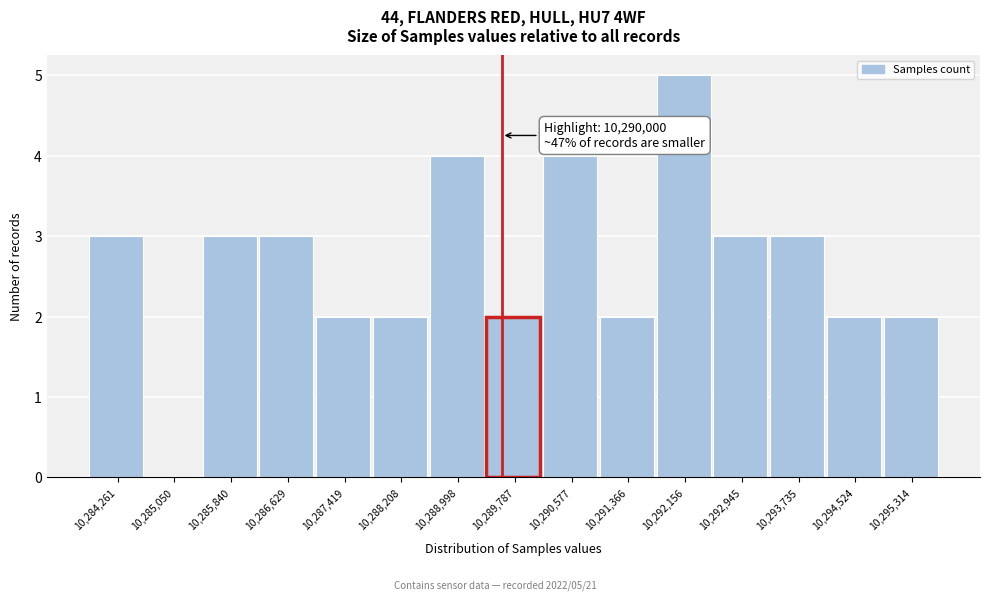

Reading left to right, list all the values displayed in this chart.

10,284,261=3	10,285,050=0	10,285,840=3	10,286,629=3	10,287,419=2	10,288,208=2	10,288,998=4	10,289,787=2	10,290,577=4	10,291,366=2	10,292,156=5	10,292,945=3	10,293,735=3	10,294,524=2	10,295,314=2